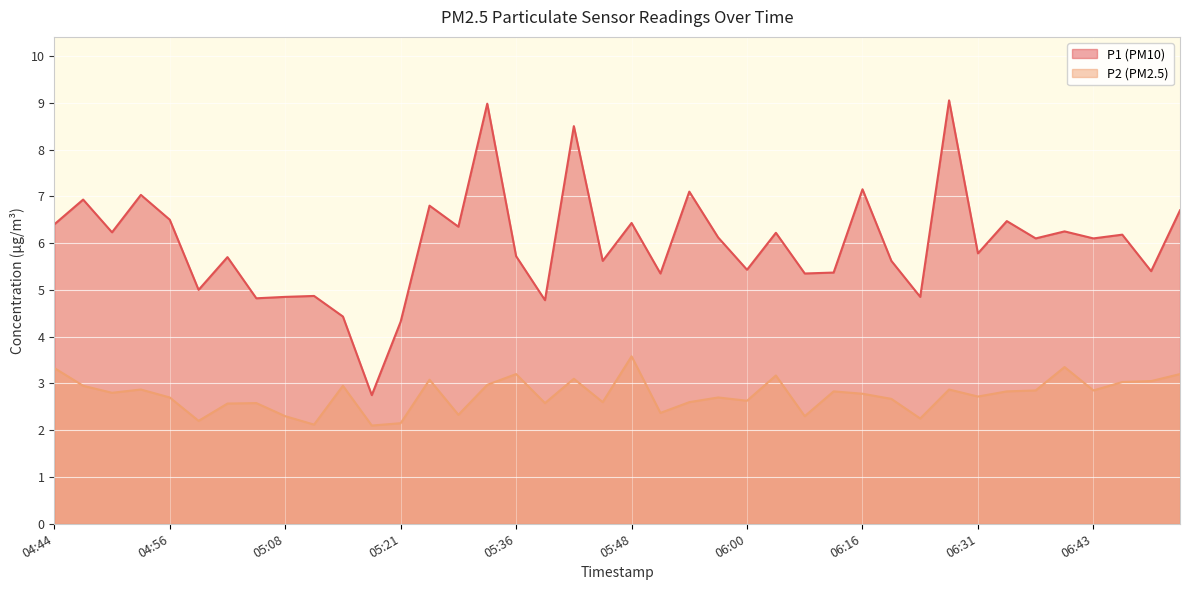

At which category does P1 reach its first local valley?

04:50